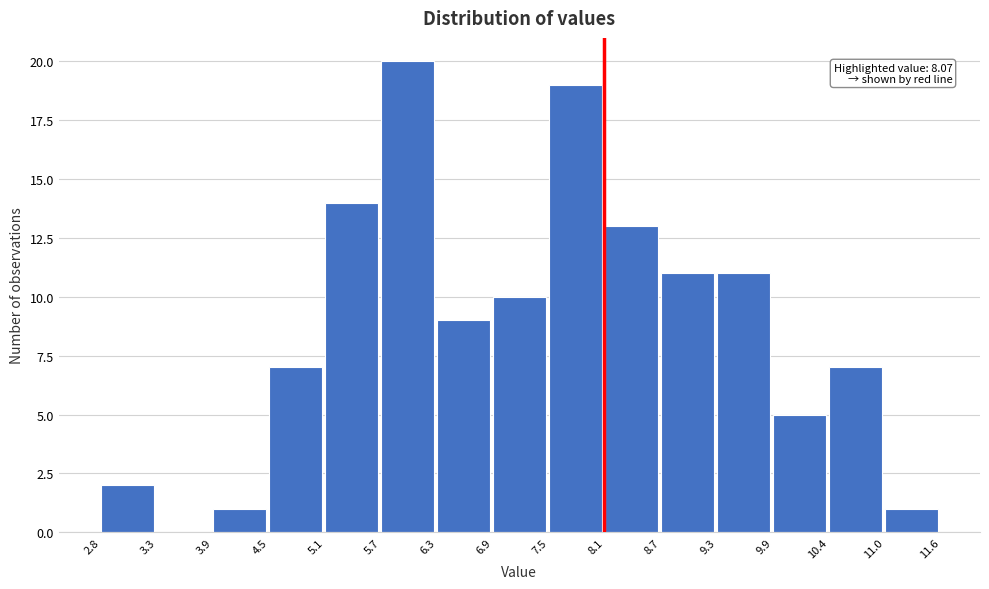

Over which range of the x-axis is the bar tallest?

5.7 to 6.3